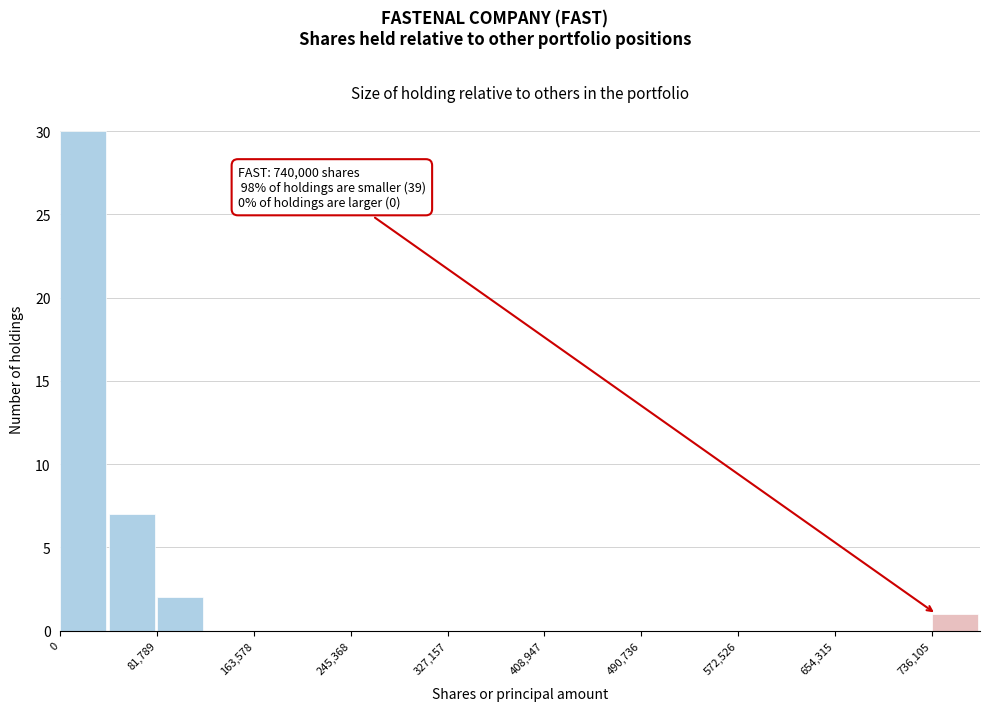

Which range on the x-axis has the tallest bar?

0 to 40000